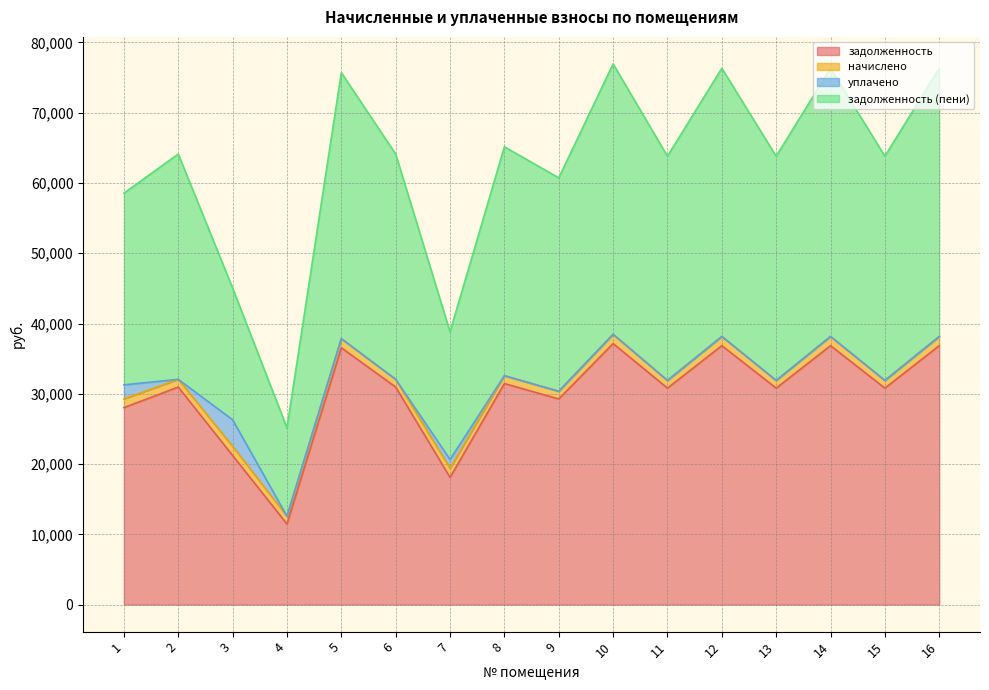

The value of задолженность at 15 is 30808.2. True or false?

True